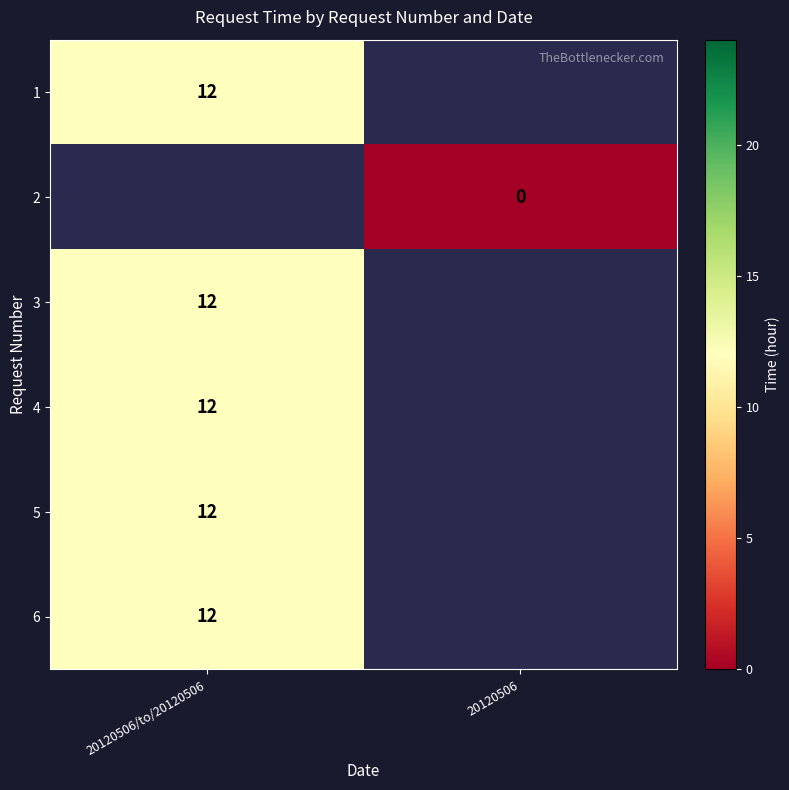

The 3 series shows 3 at 20120506/to/20120506. True or false?

False